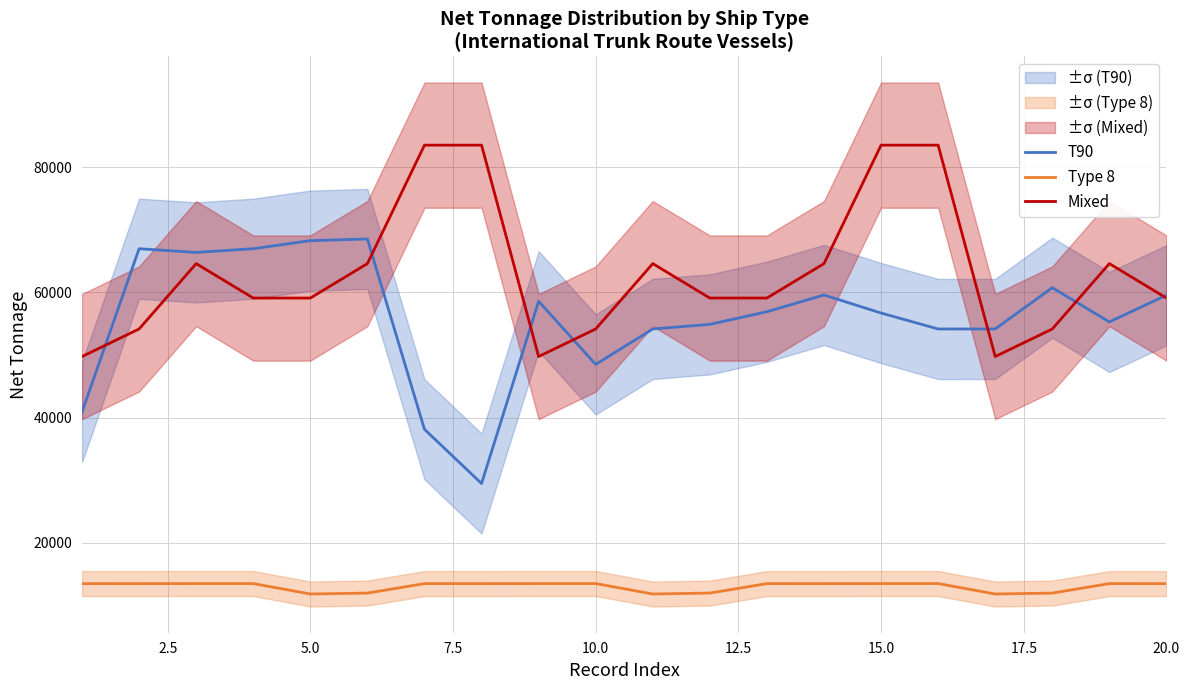

What is the approximate value of Type 8 at 20.0?

13467